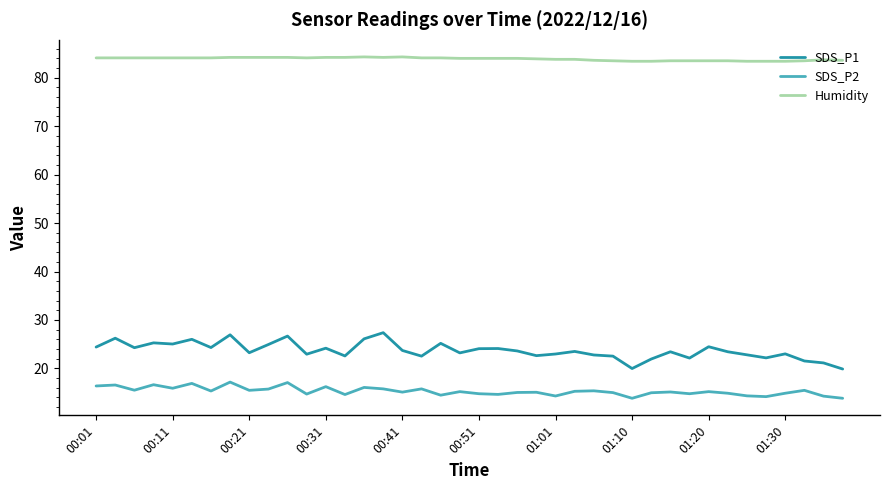

True or false: Humidity and SDS_P1 cross at least once.

False